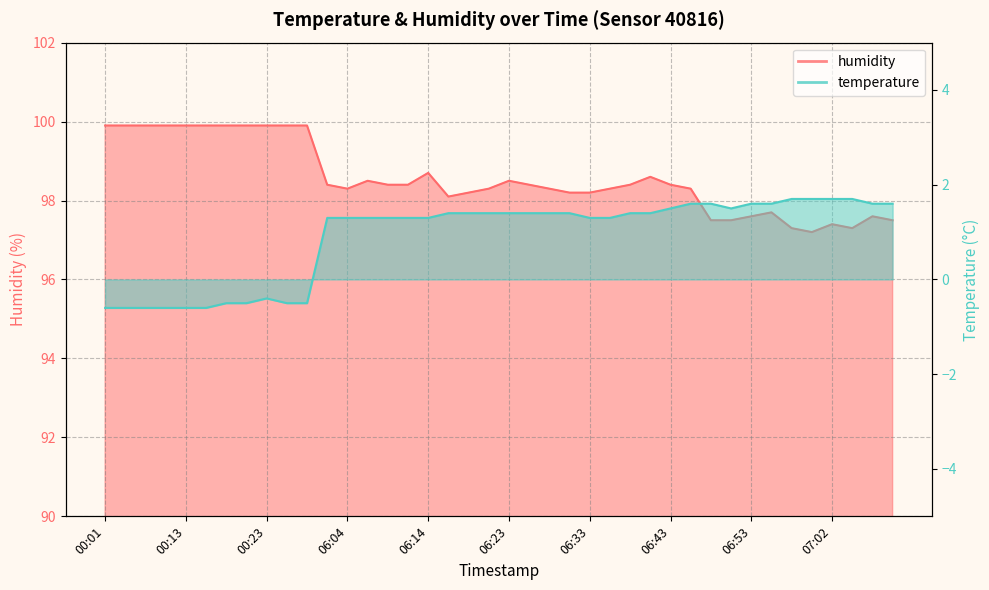

True or false: temperature and humidity intersect in this chart.

False